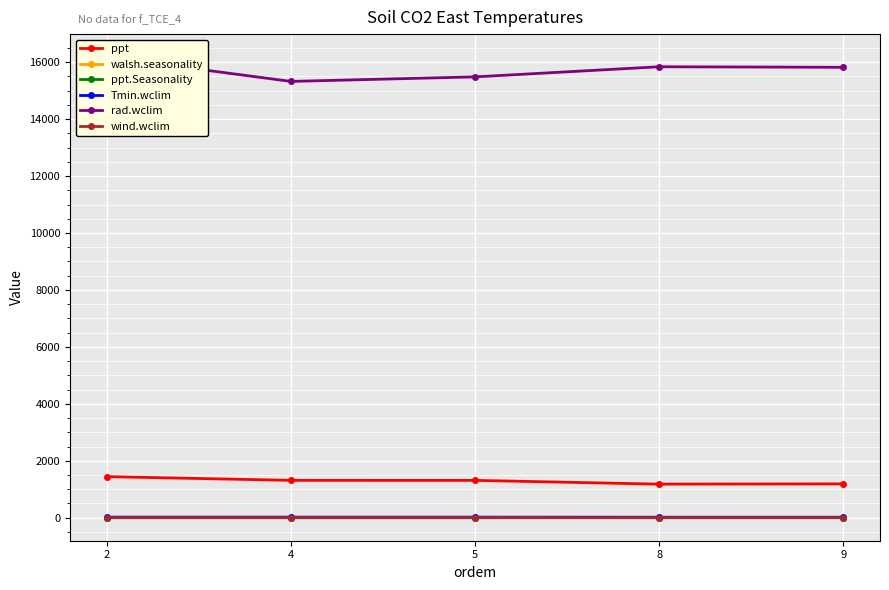

What is the maximum value for ppt.Seasonality?

0.6